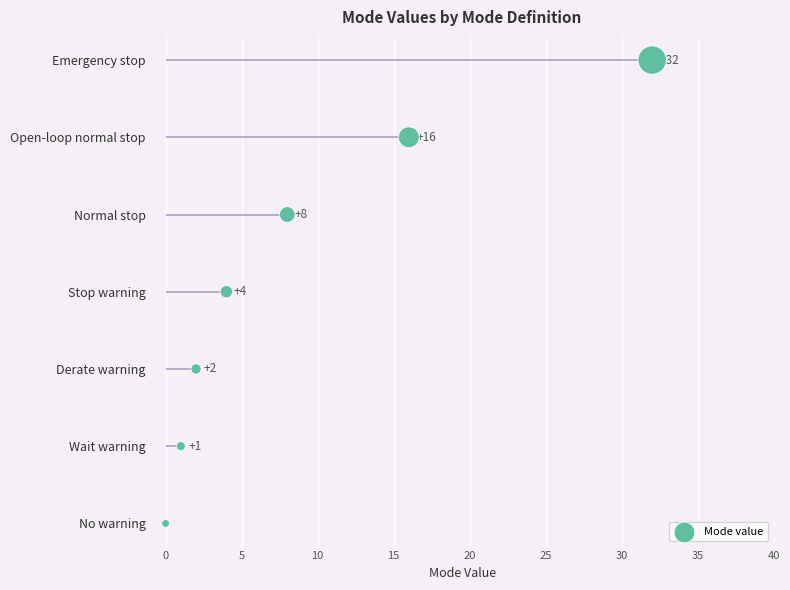

What is the ratio of the value at 5 to the value at 10?

0.7